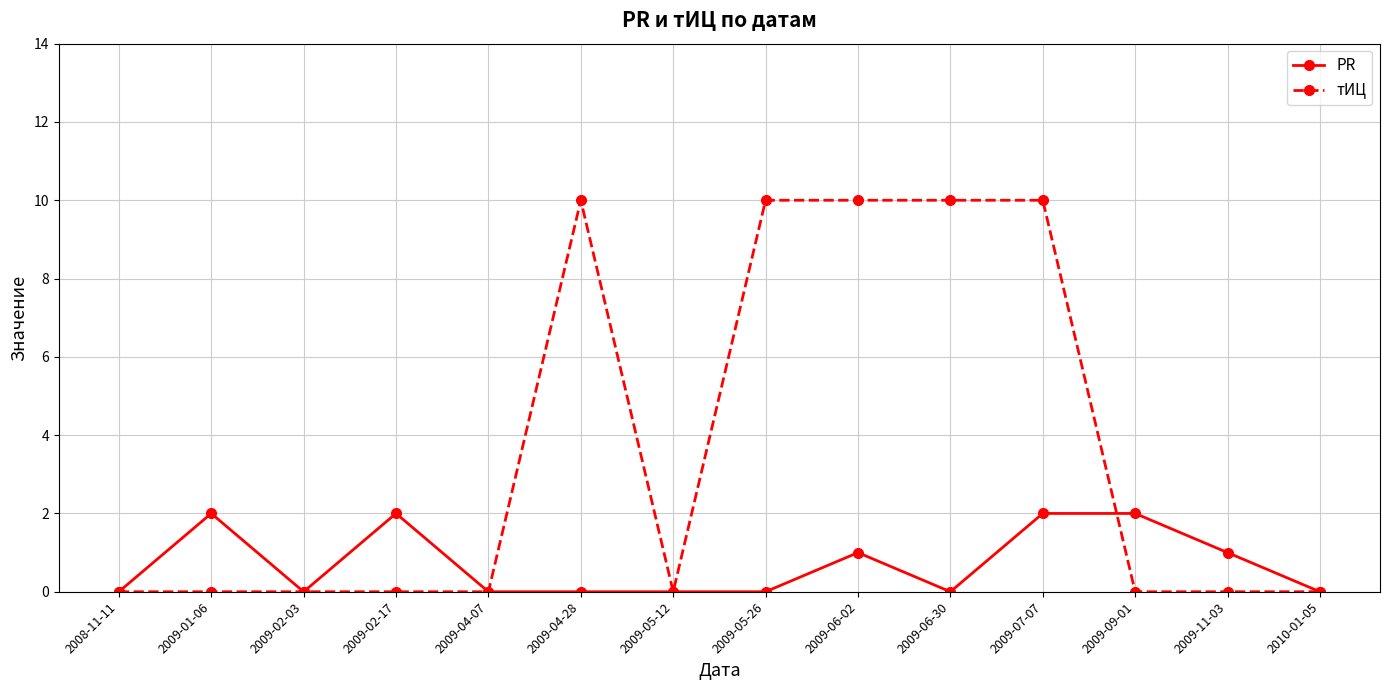

What is the maximum value for тИЦ?

10